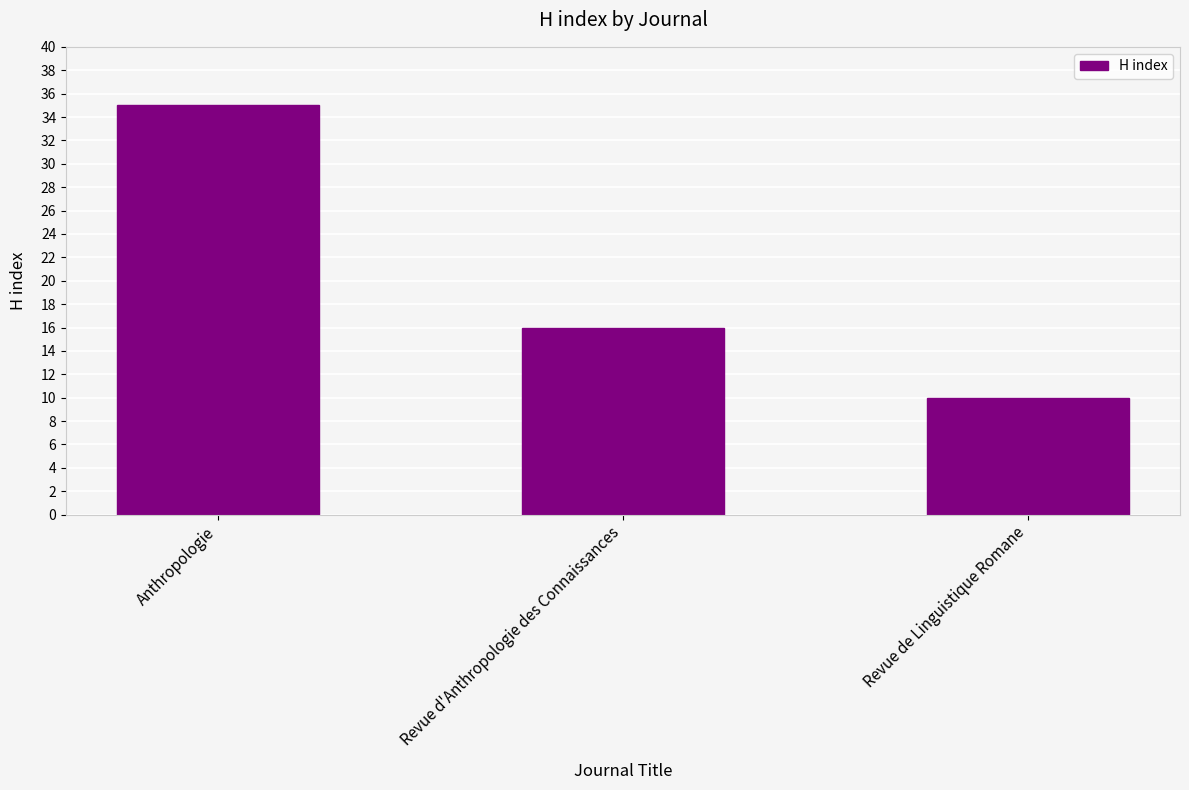

Reading right to left, extract all data points from this chart.

10	16	35